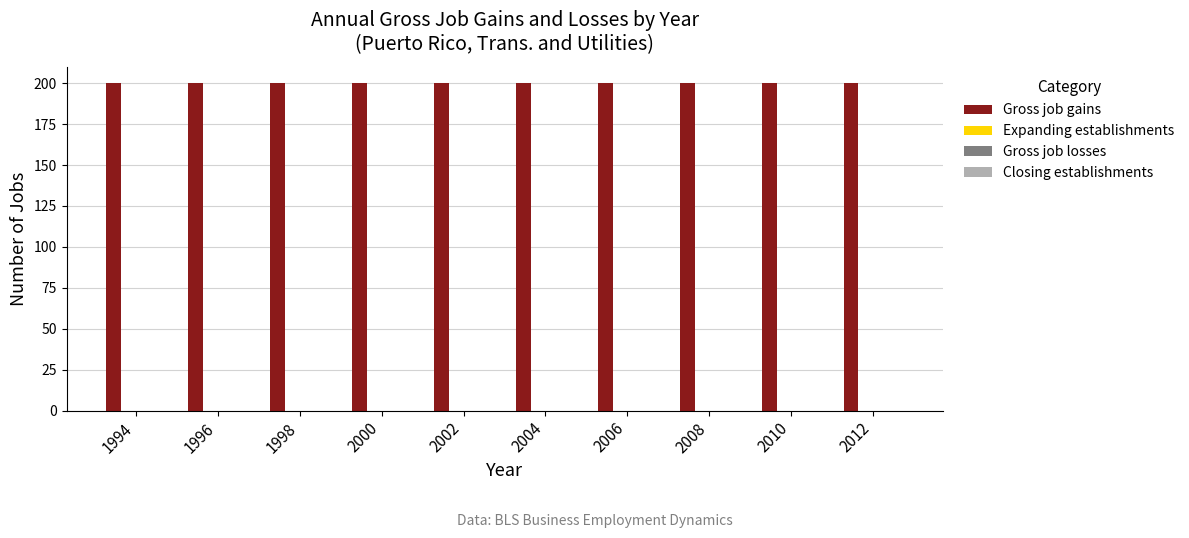

True or false: Expanding establishments has a value of 0 at 2010.

True